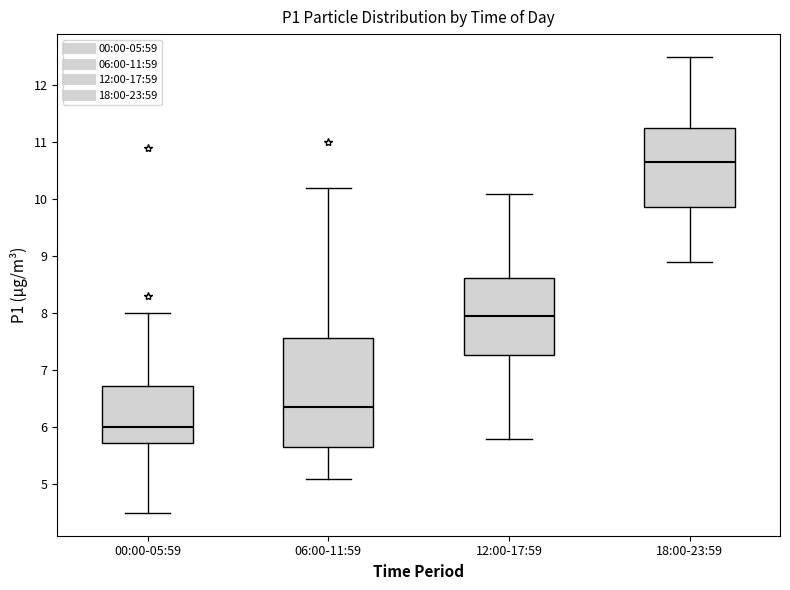

Reading left to right, read every box against the y-axis: the position of its median line, the range the box covers, and the ends of its whiskers. The values are not printed on the chart, so give them approximately, as read against the axis.

00:00-05:59: median 6.0, box 5.7 to 6.7, whiskers 4.5 to 8.0
06:00-11:59: median 6.4, box 5.7 to 7.6, whiskers 5.1 to 10.2
12:00-17:59: median 8.0, box 7.3 to 8.6, whiskers 5.8 to 10.1
18:00-23:59: median 10.7, box 9.9 to 11.3, whiskers 8.9 to 12.5